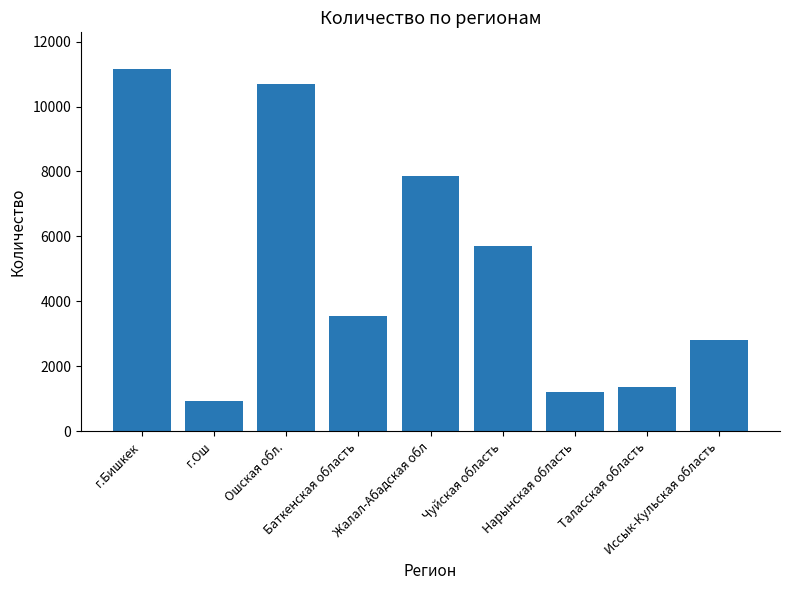

What is the ratio of the value at Ошская обл. to the value at г.Ош?

11.4